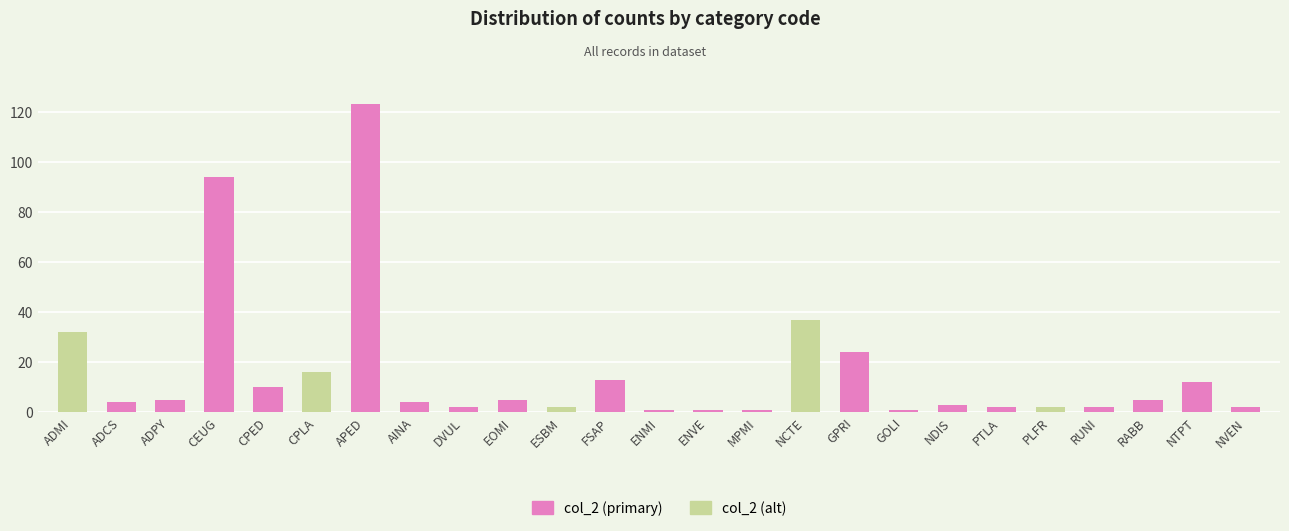

Reading left to right, what are all the values shown in this chart?

32	4	5	94	10	16	123	4	2	5	2	13	1	1	1	37	24	1	3	2	2	2	5	12	2